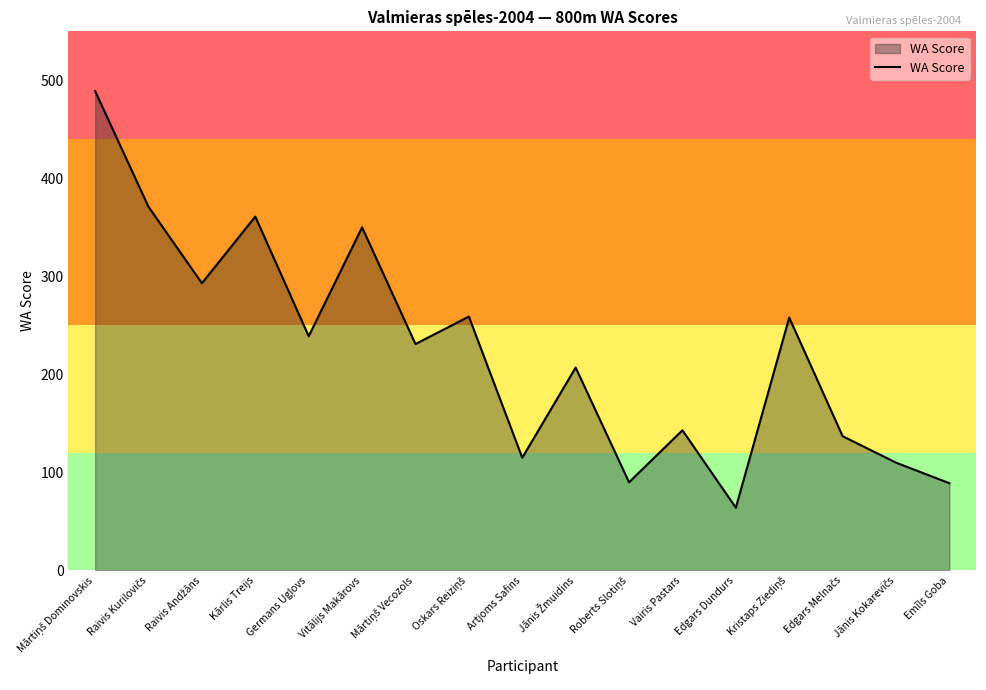

What is the minimum value shown in the chart?

64